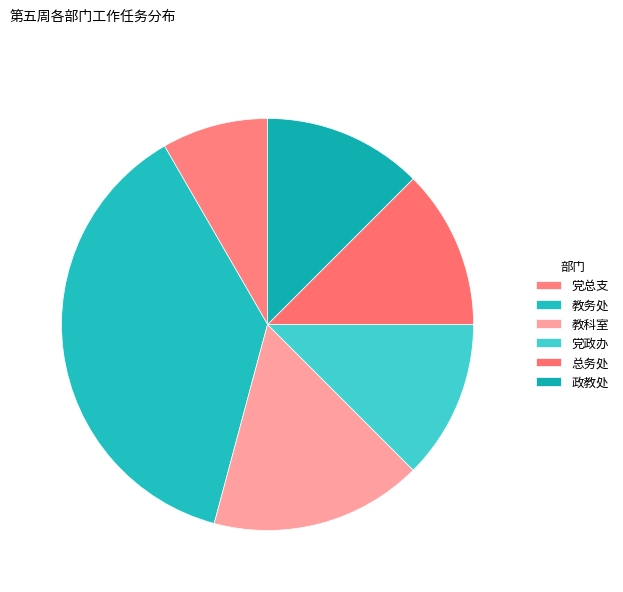

Does 党政办 account for over 50% of the chart?

No